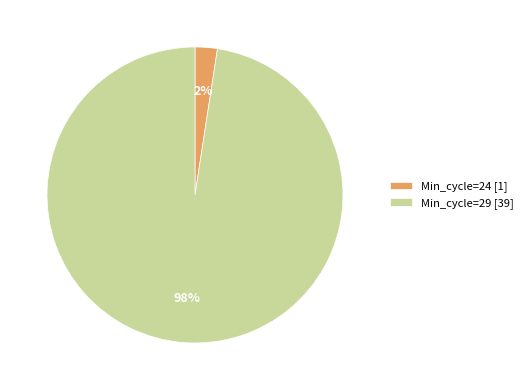

What is the largest slice in the pie chart?

Min_cycle=29 [39]